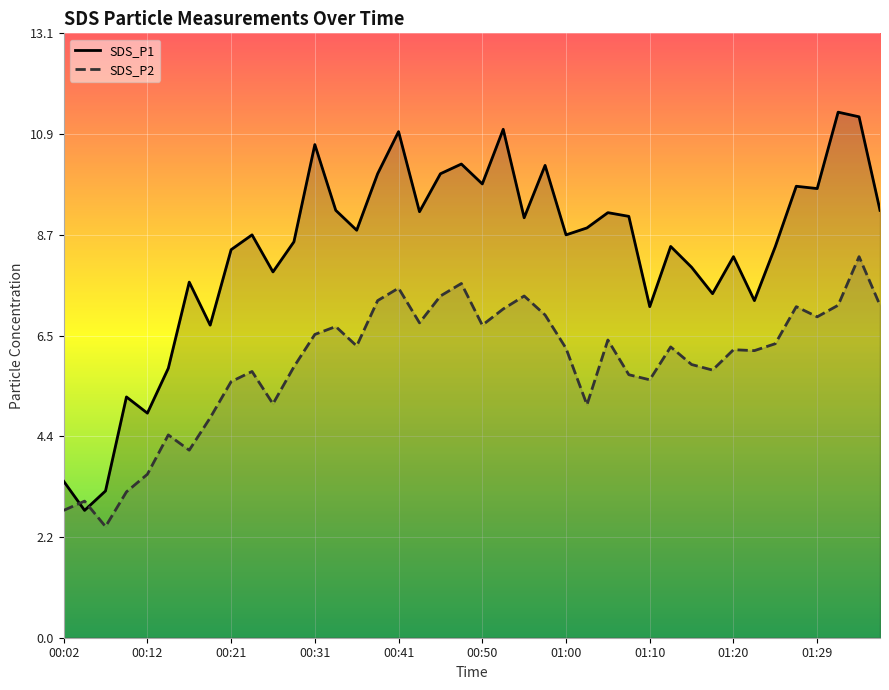

How many times do SDS_P1 and SDS_P2 cross each other?

2